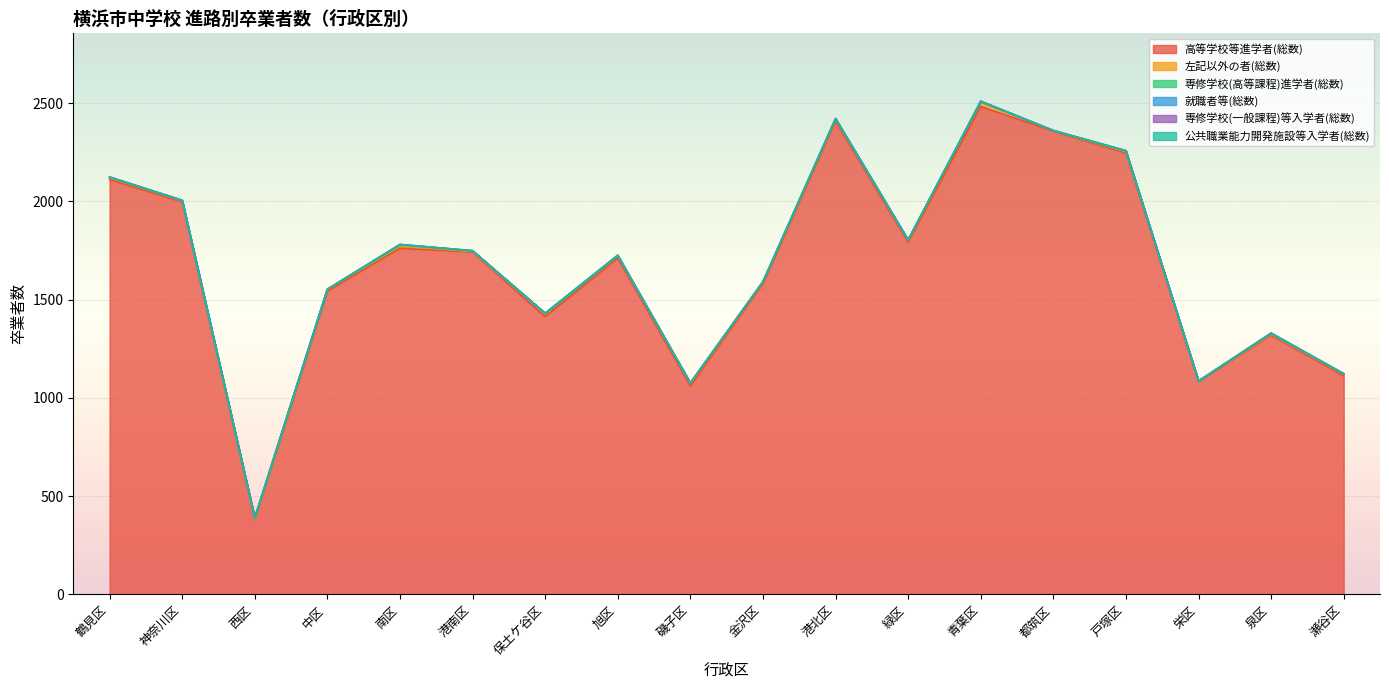

How many series are shown in this chart?

6